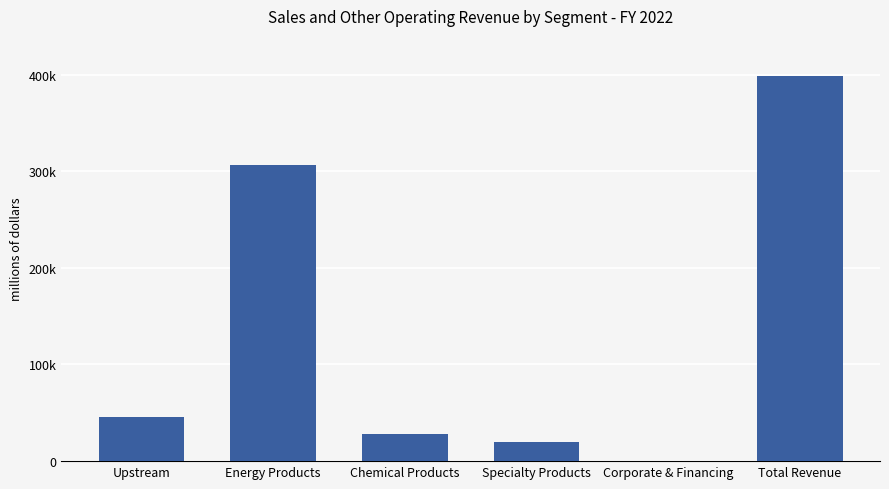

What position from the right is Upstream?

6